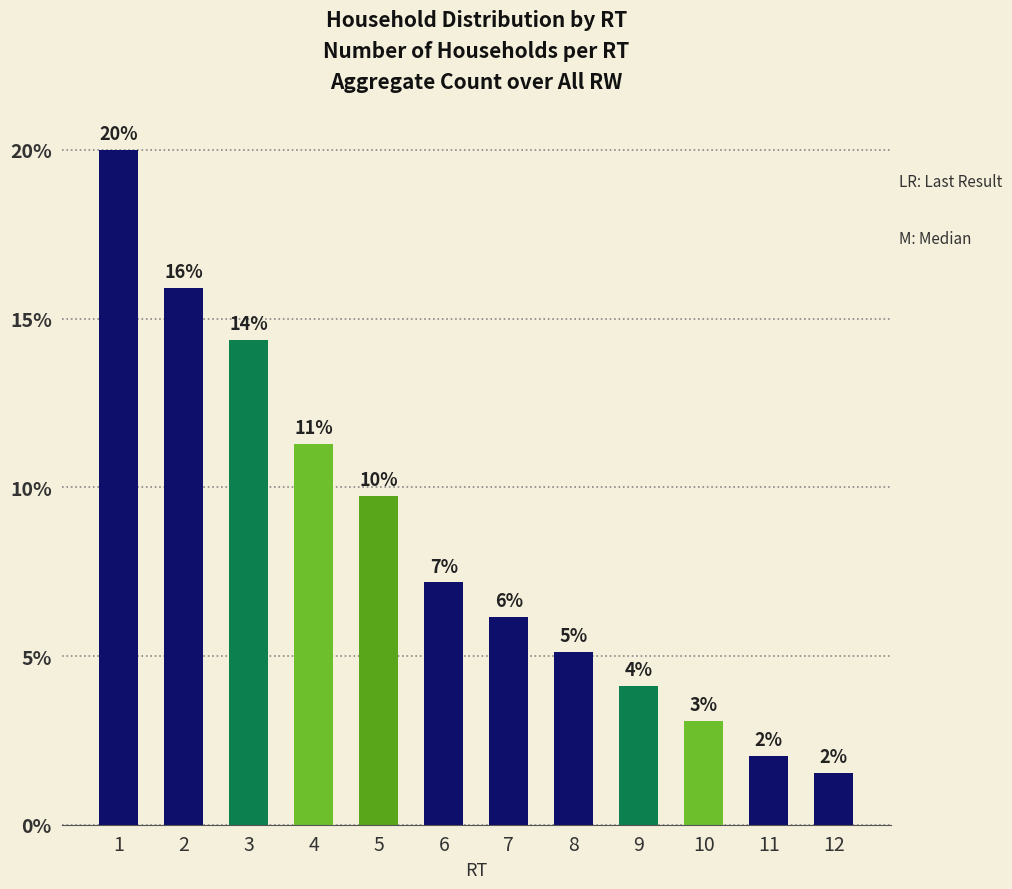

List the labels in order of value, smallest first.

12, 11, 10, 9, 8, 7, 6, 5, 4, 3, 2, 1